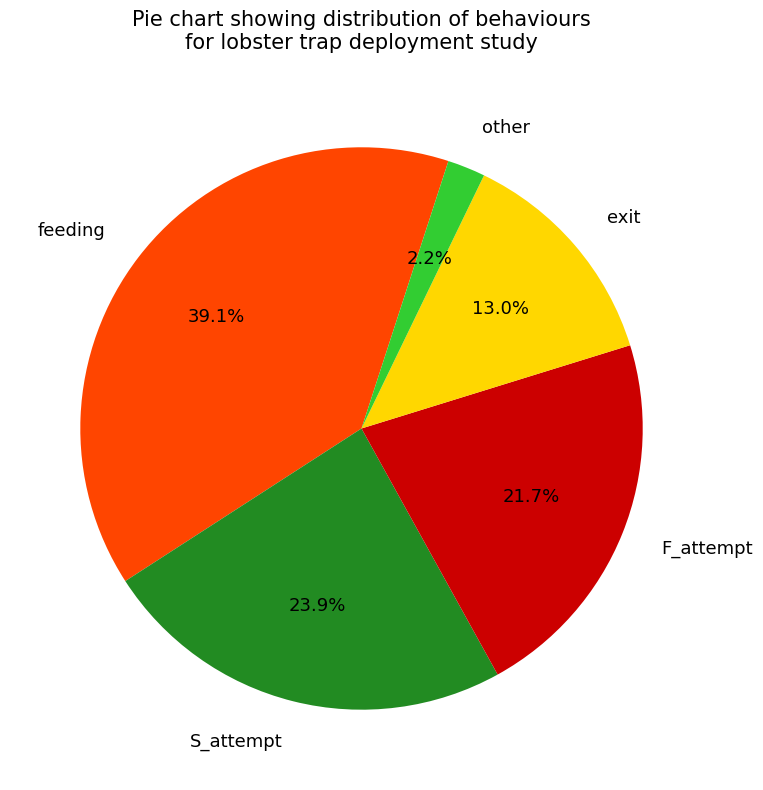

To the nearest percent, what is the difference between the largest and smallest slice percentages?

37%